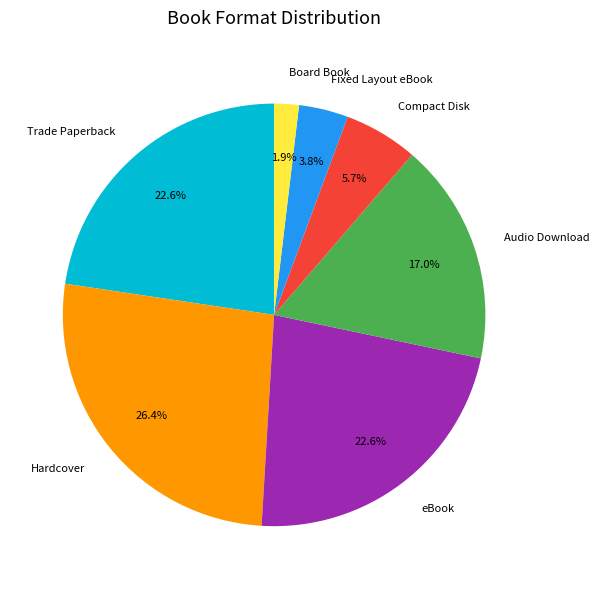

Which slice is the largest?

Hardcover